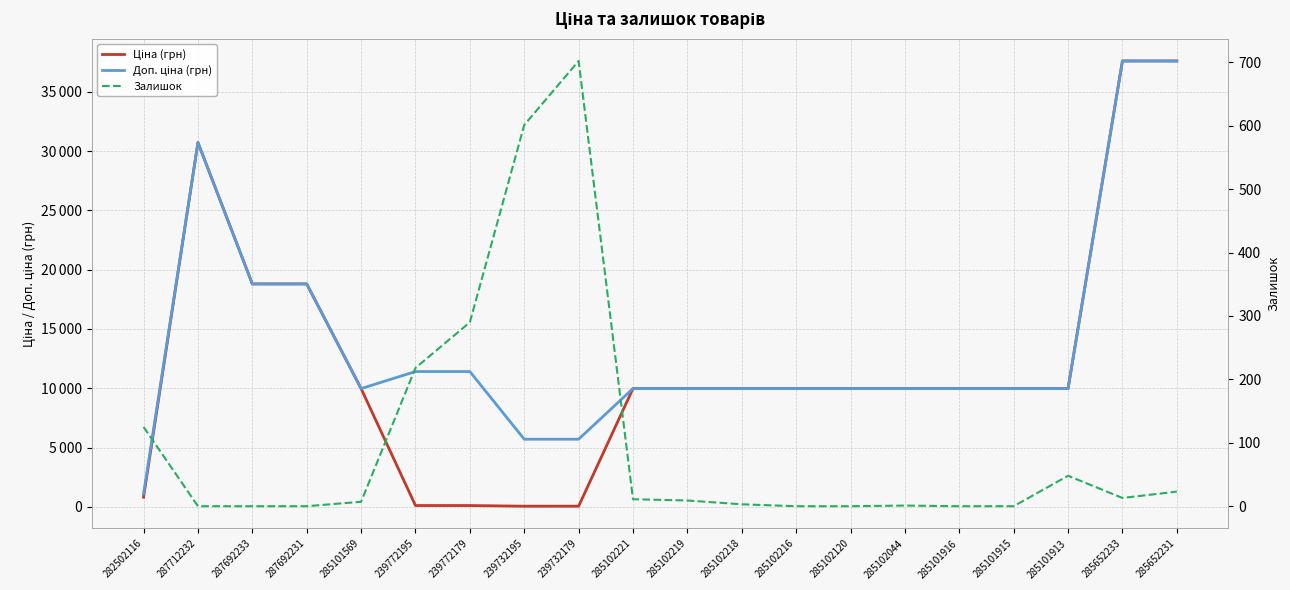

How many series are shown in this chart?

3